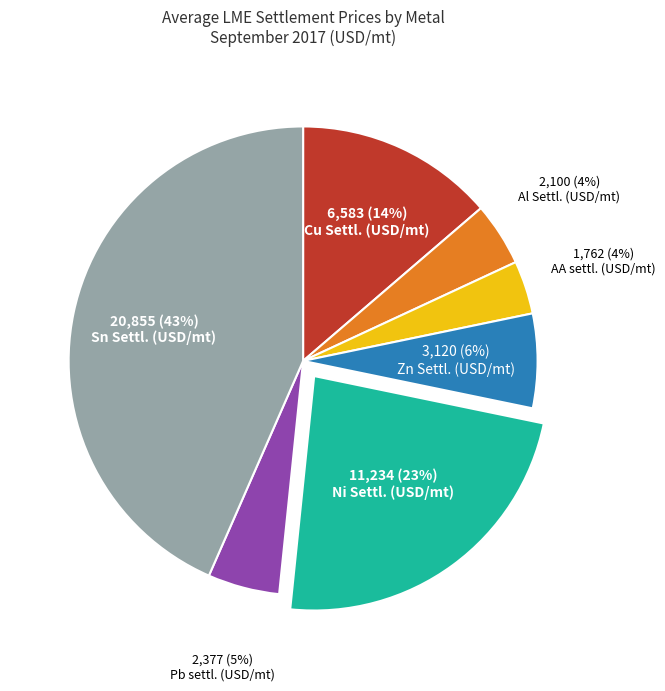

To the nearest percent, what is the average slice percentage?

14%